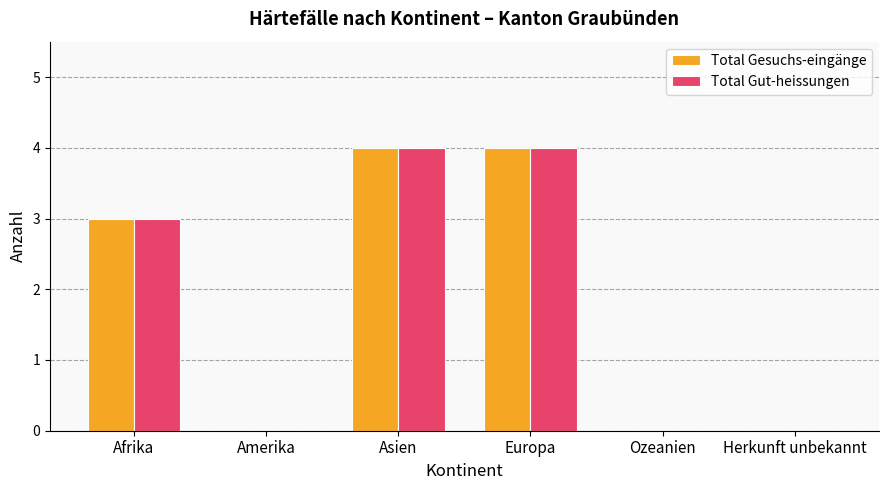

At which label is Total Gut-heissungen closest to 2?

Afrika